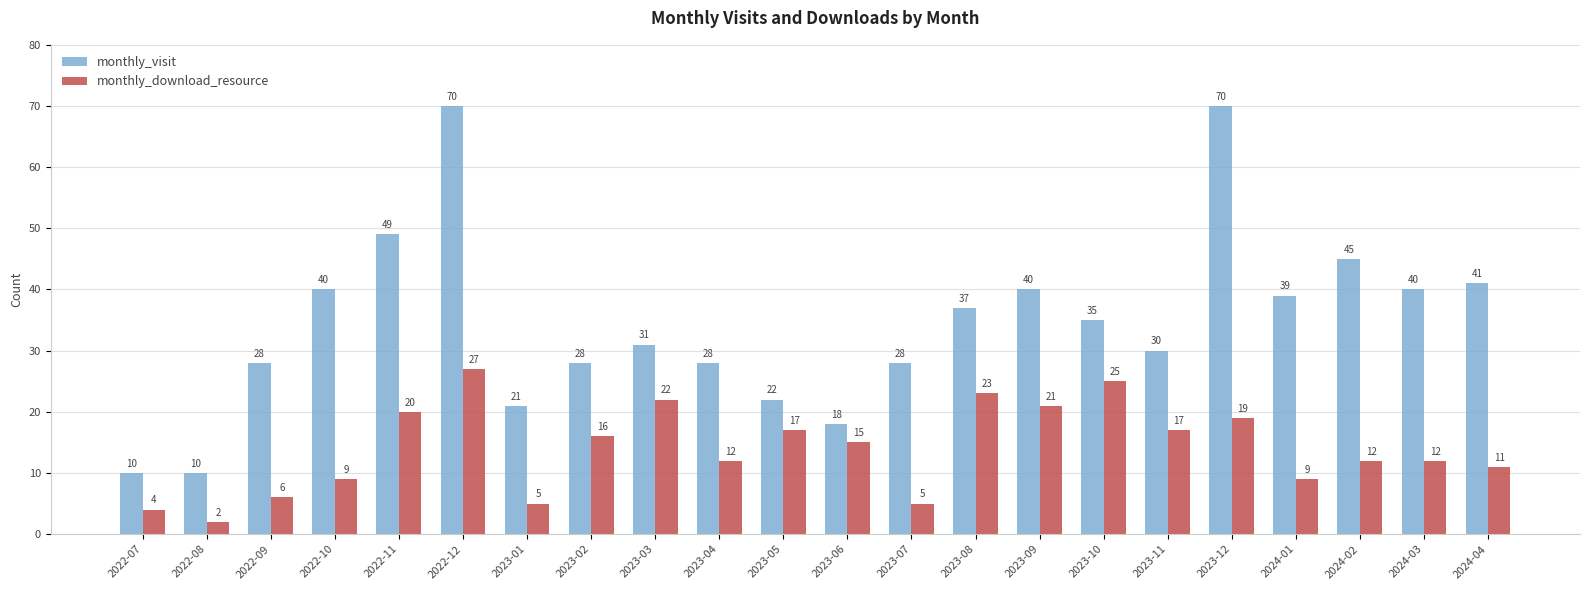

True or false: monthly_download_resource has a value of 19 at 2023-12.

True